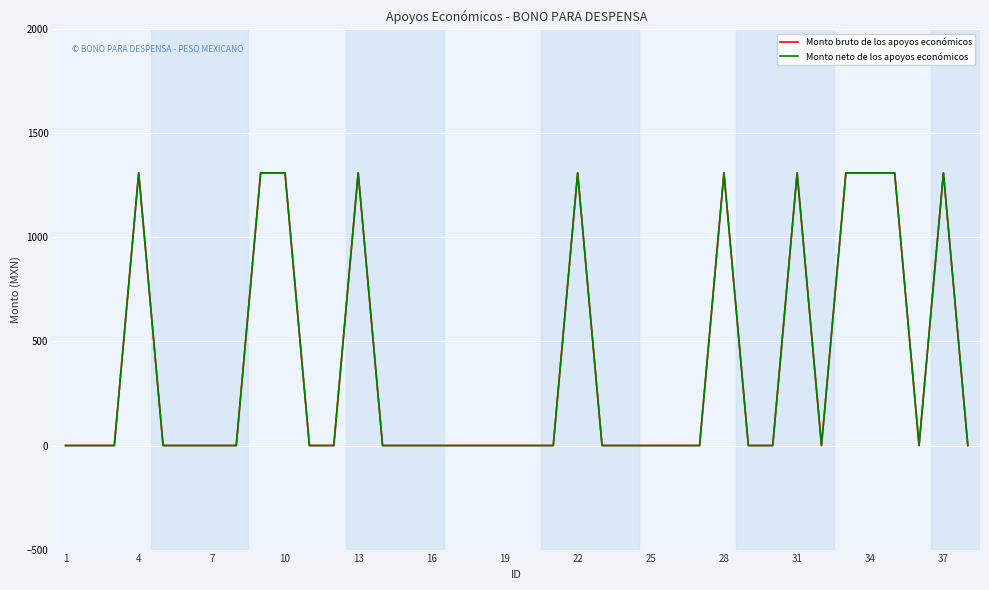

What is the value of the Monto neto de los apoyos económicos point at the 34th from the left?

1310